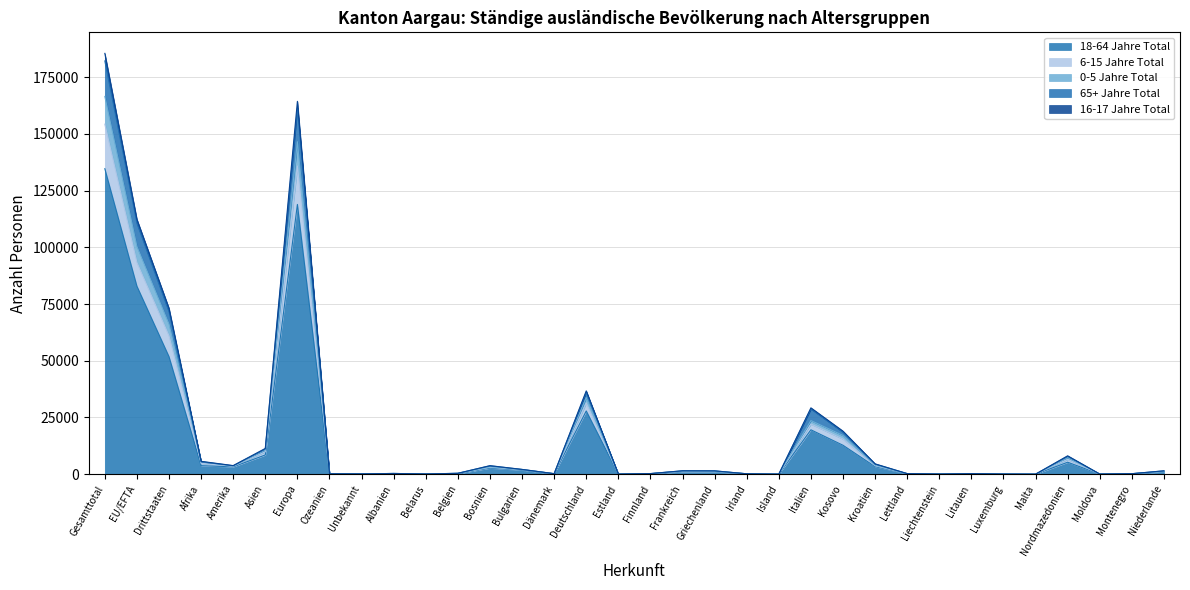

At which label is 65+ Jahre Total closest to 91081?

EU/EFTA